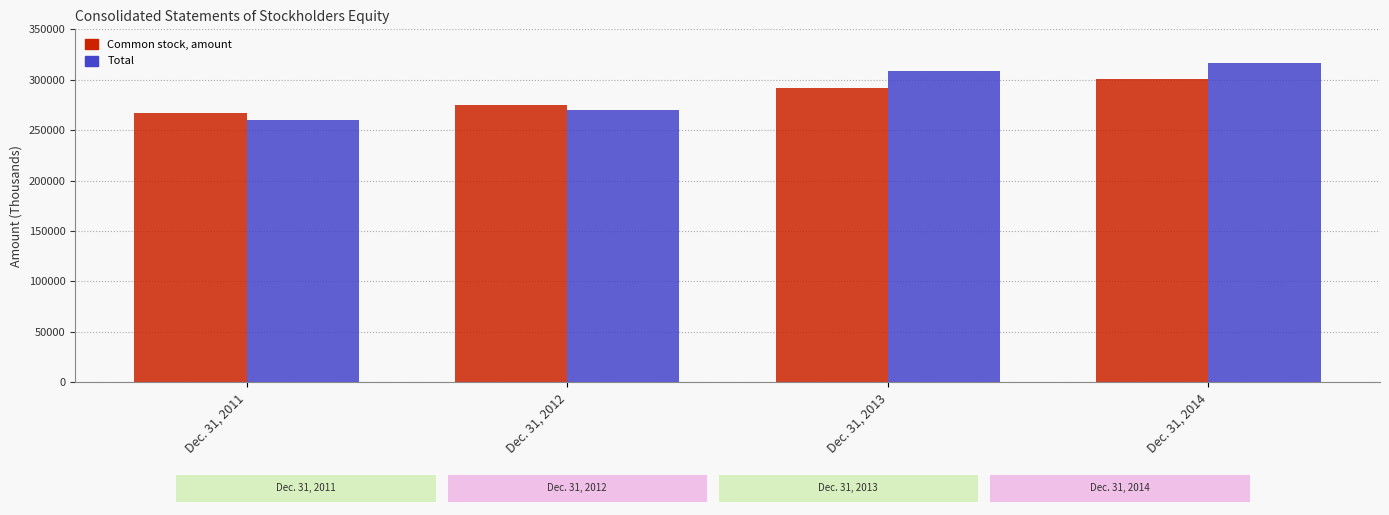

True or false: Common stock, amount has a value of 480882 at Dec. 31, 2014.

False